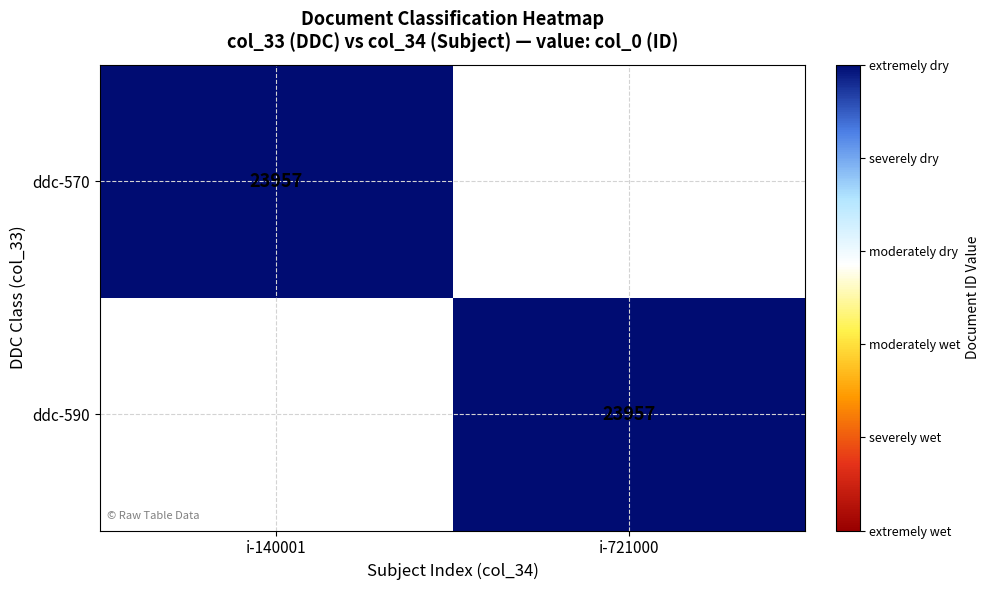

The ddc-590 series shows 23957 at i-721000. True or false?

True